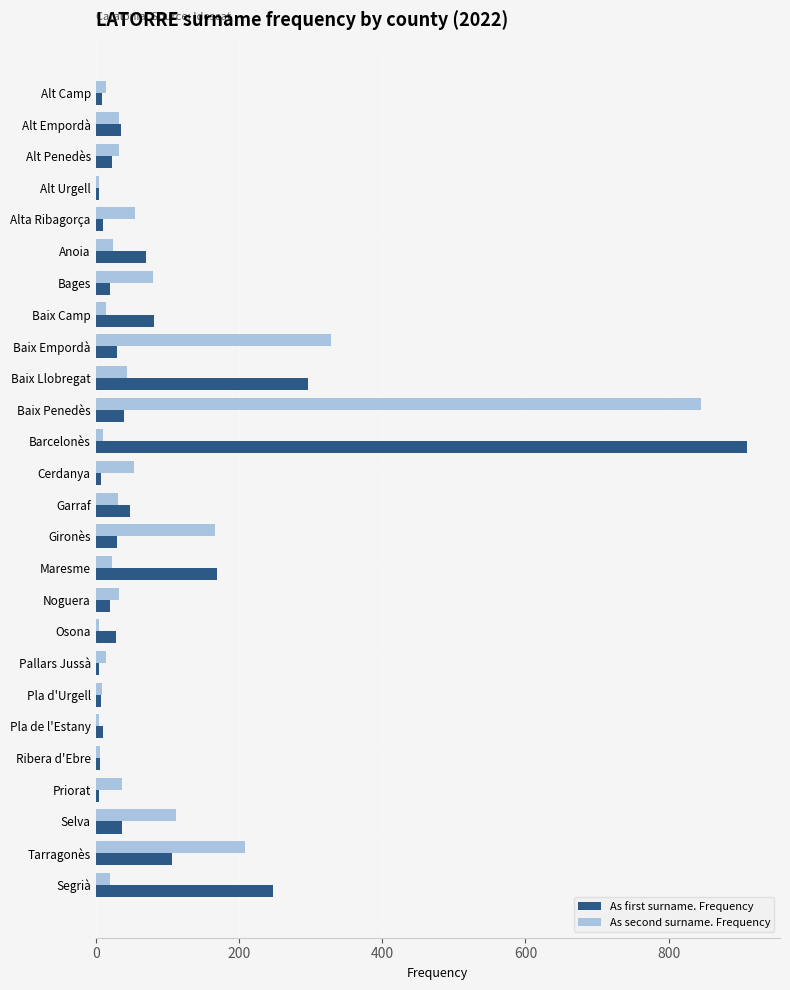

How many series are shown in this chart?

2